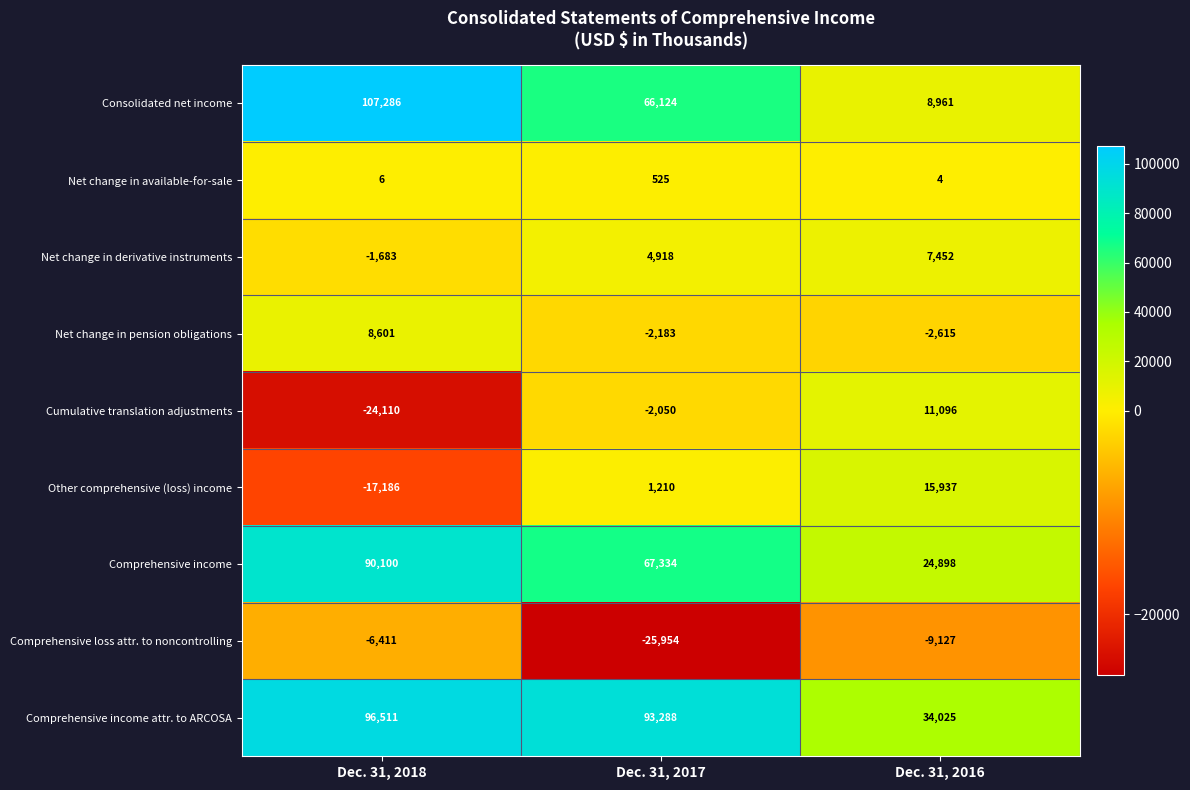

What is the total value across all series at Dec. 31, 2016?

90631